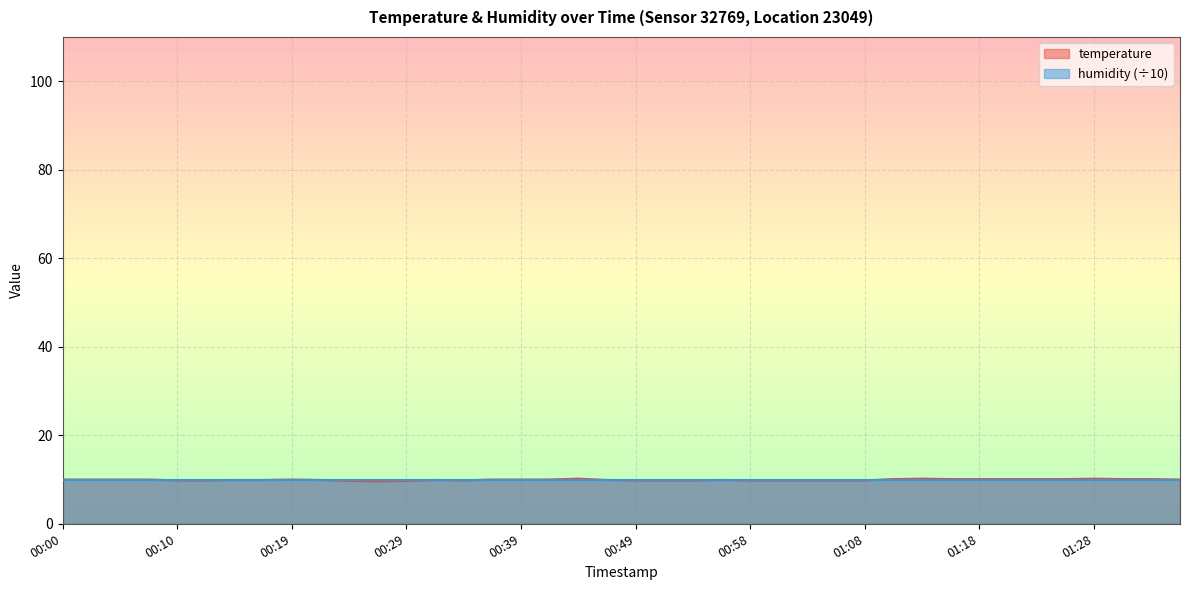

What is the ratio of the value at 00:24 to the value at 01:15?

1.0